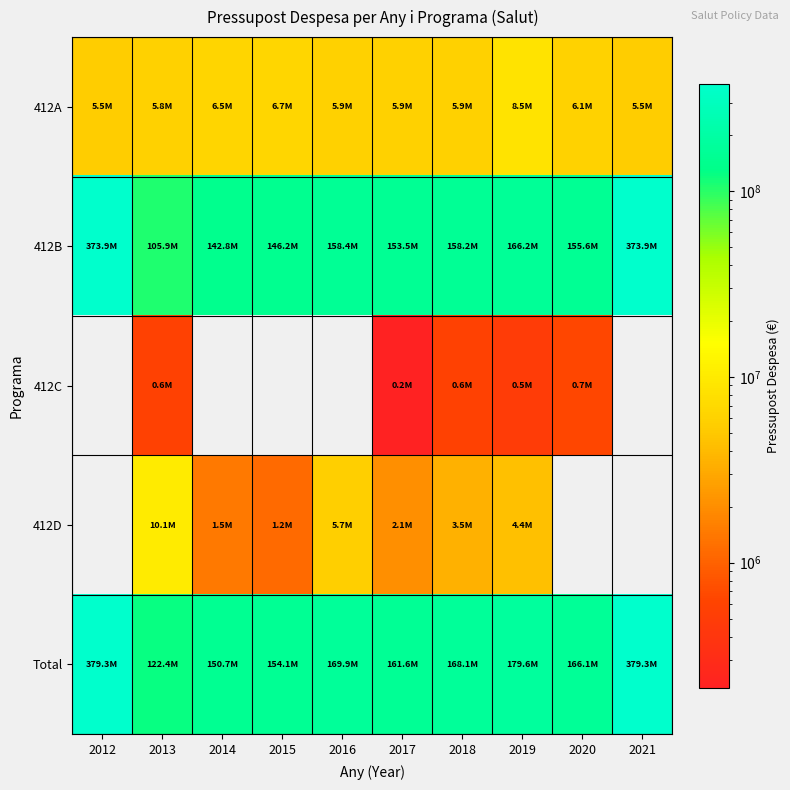

Is the value of 412A at 2015 greater than the value of 412C at 2019?

Yes